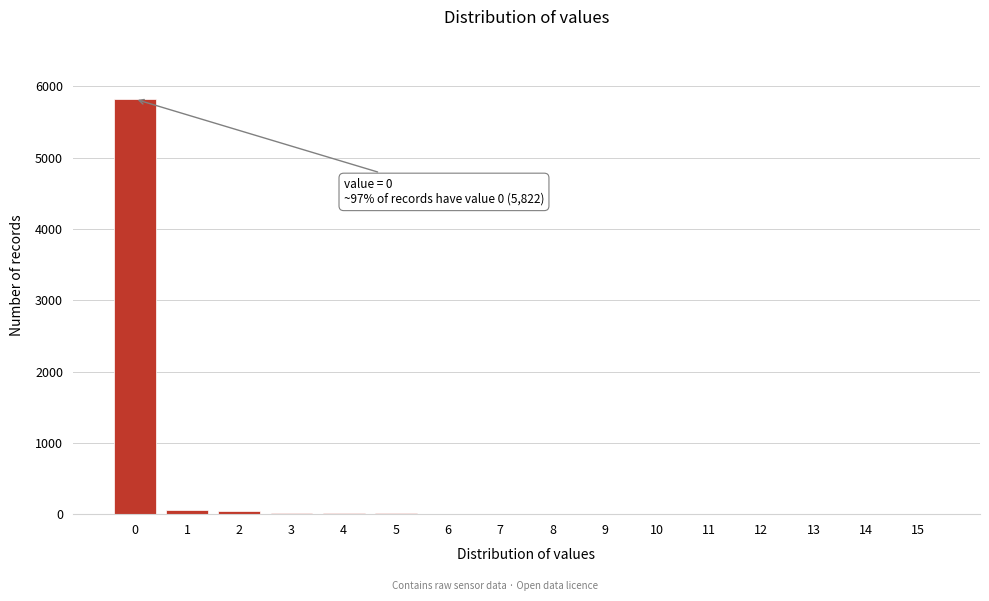

What is the sum of all values?

5981